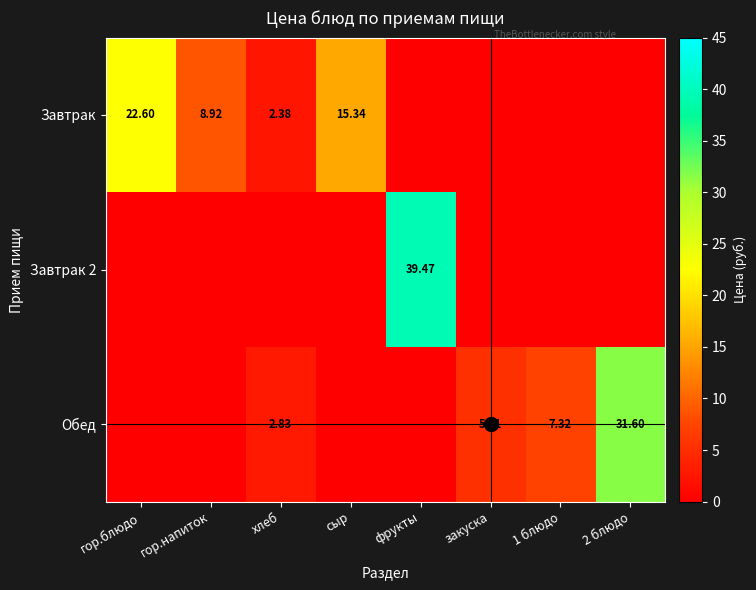

Is it true that Завтрак equals -8.4 at фрукты?

False